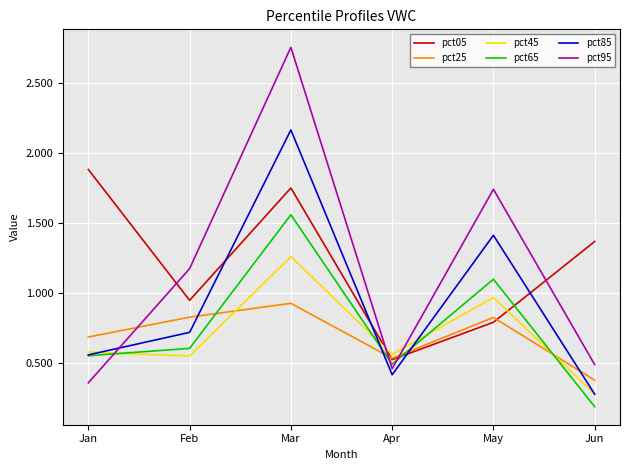

Does the chart have visible grid lines?

Yes